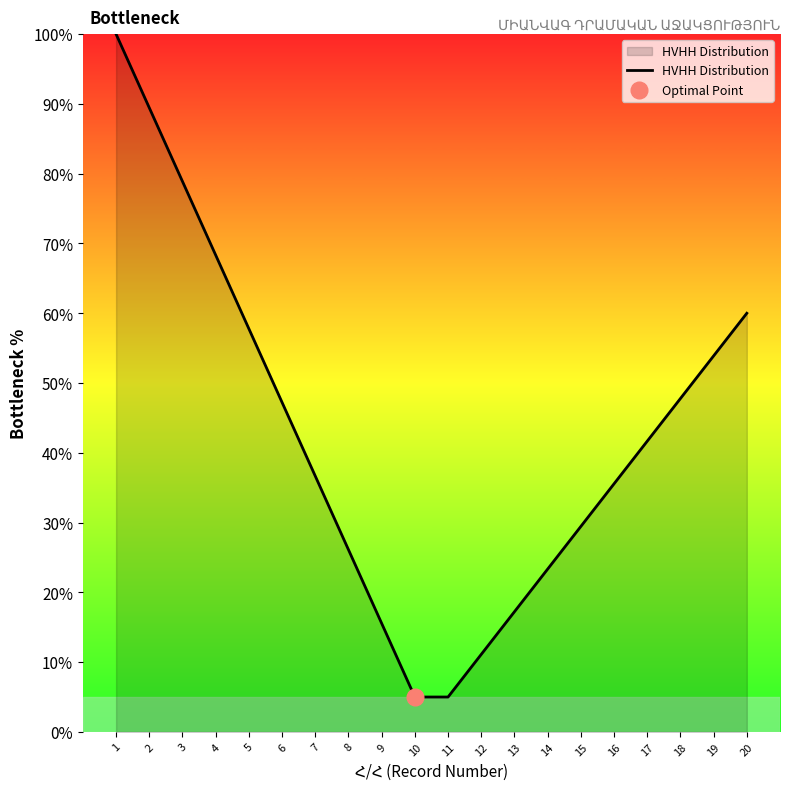

Which category has the lowest value across all series?

10